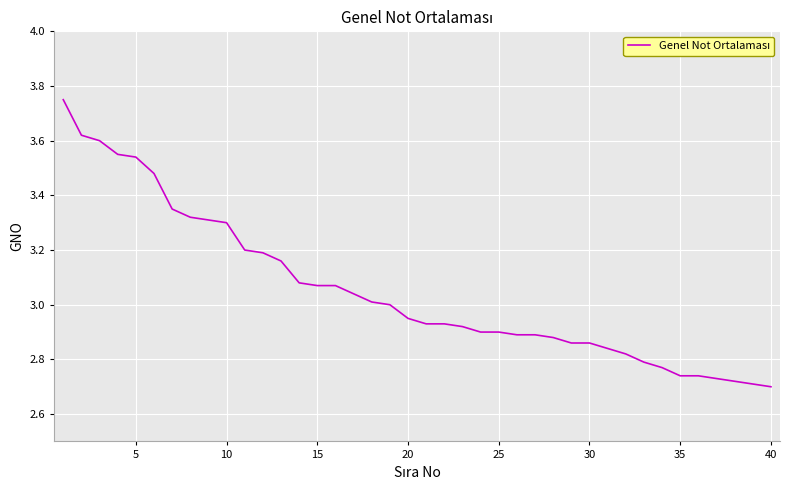

What is the difference between the second highest and second lowest values?

0.9